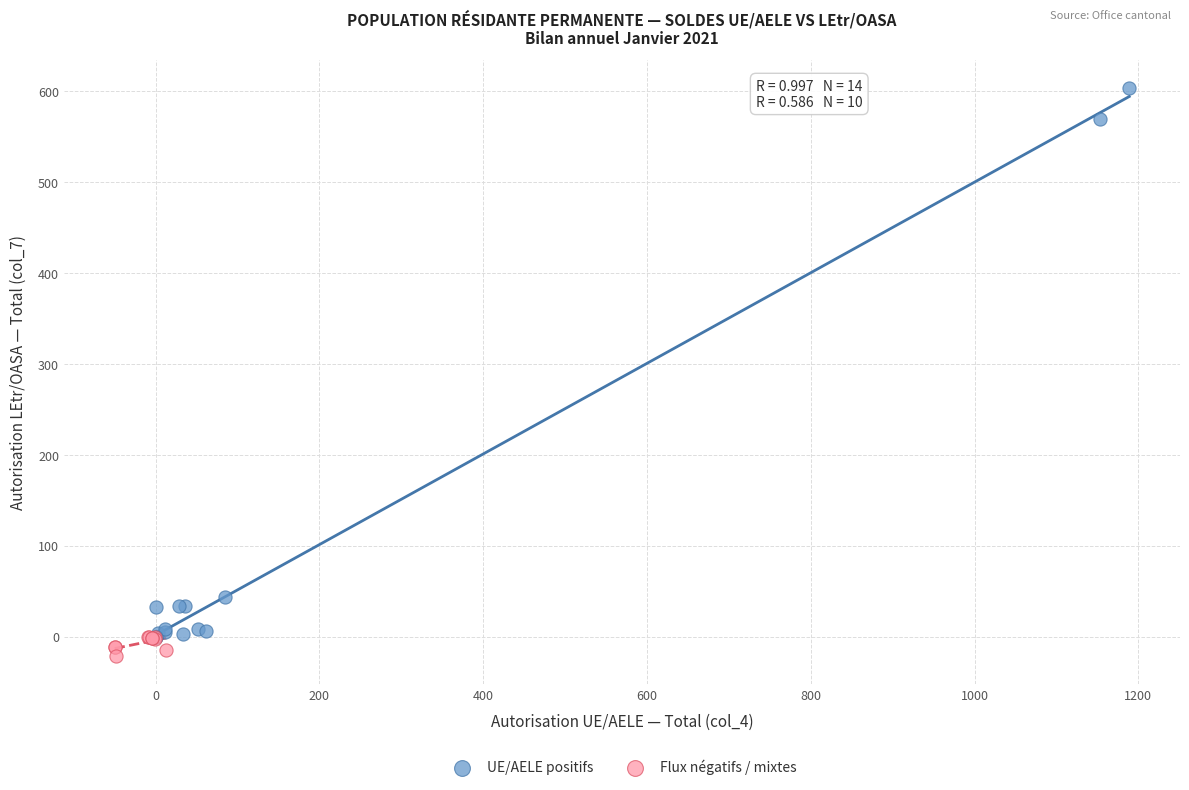

Which series has the widest spread of Y values?

UE/AELE positifs